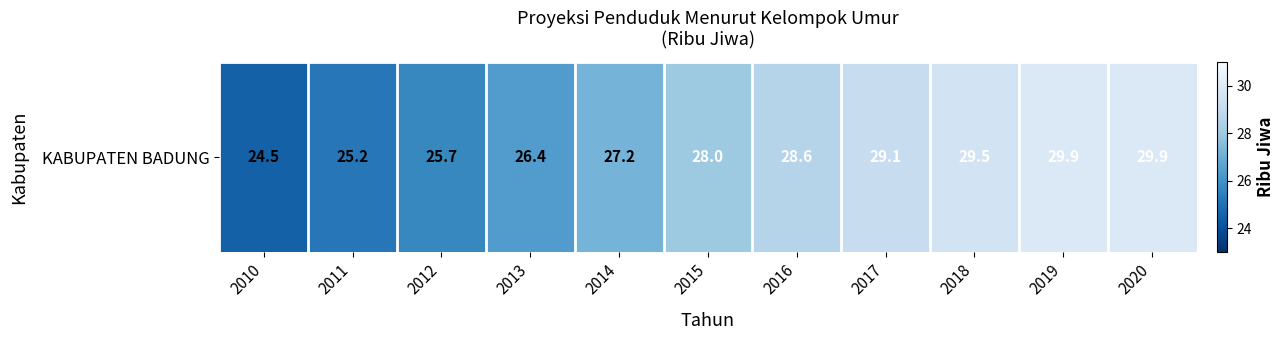

Between 2015 and 2013, which is larger?

2015